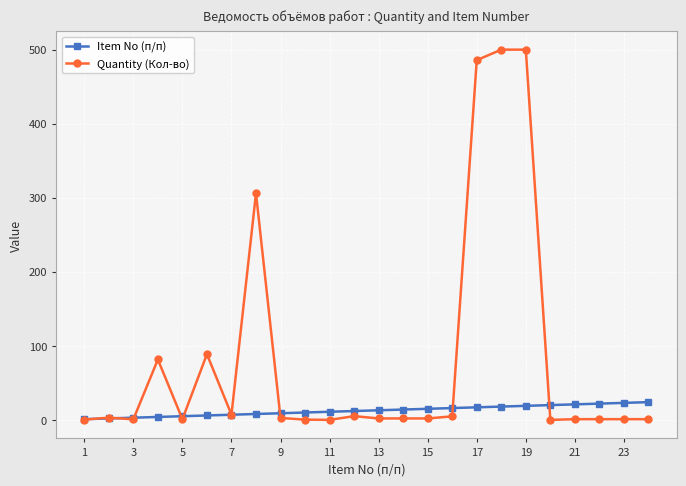

Count the number of categories in the chart.

24